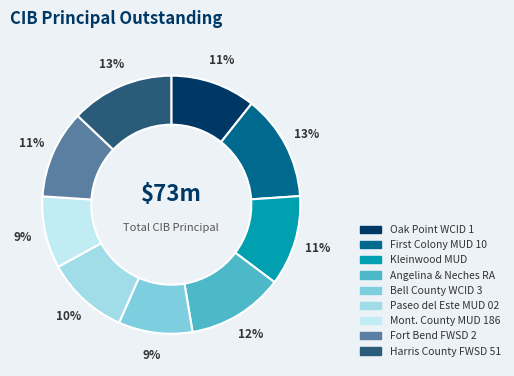

Count the number of slices in the pie.

9